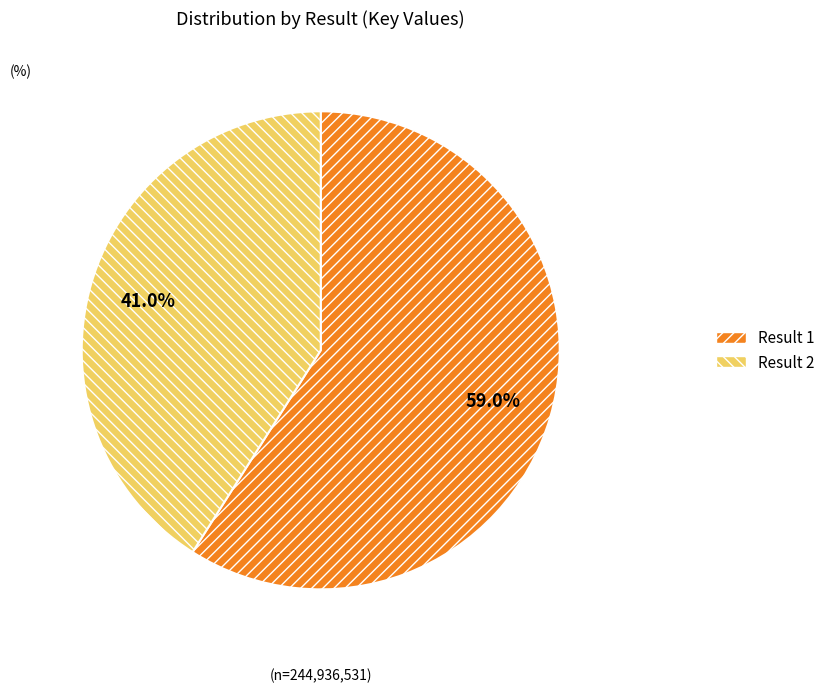

To the nearest percent, what is the average slice percentage?

50%